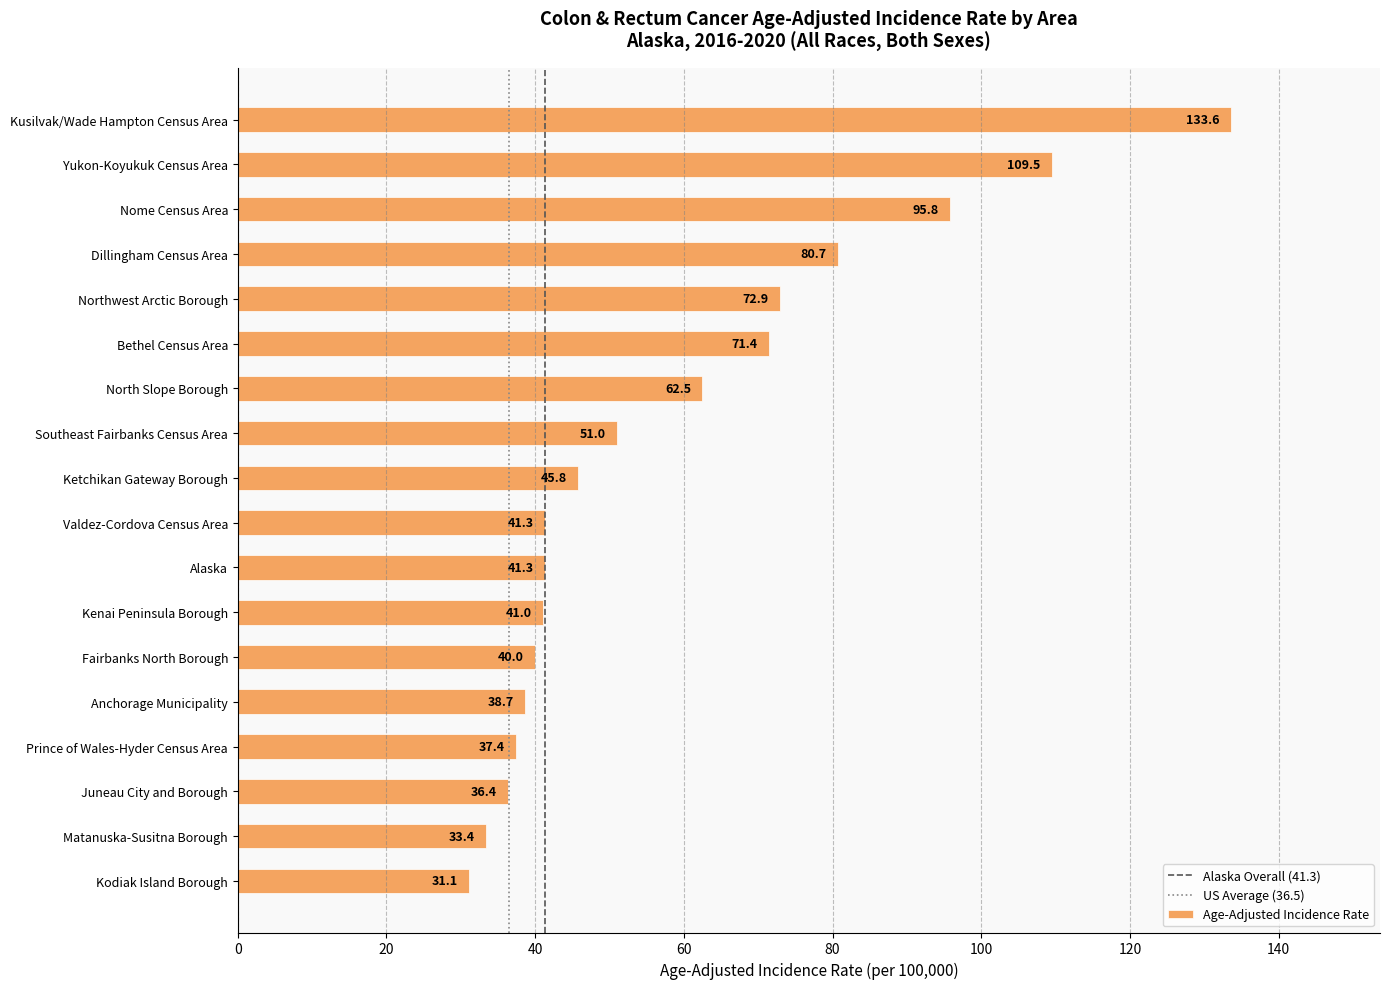

True or false: the data shows 40.0 at Fairbanks North Borough.

True